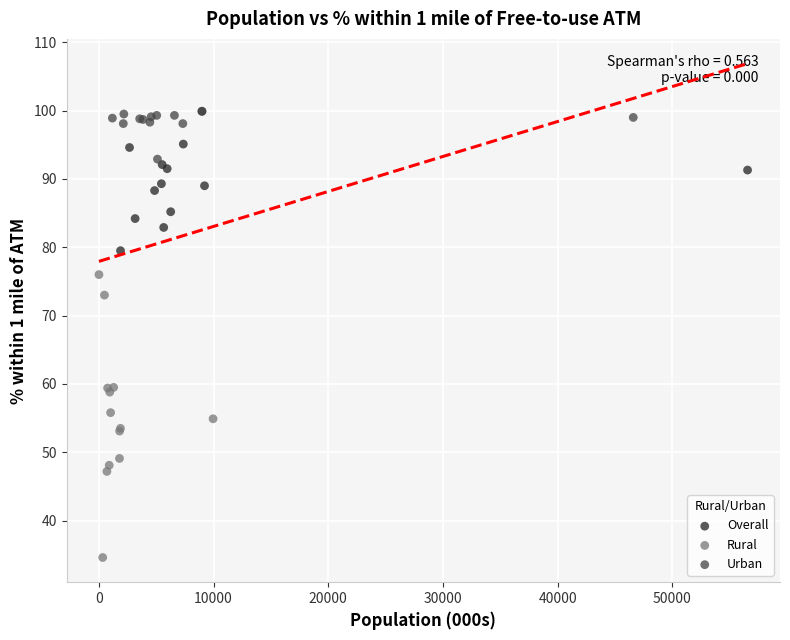

Which series has the largest Y range (max minus min)?

Rural